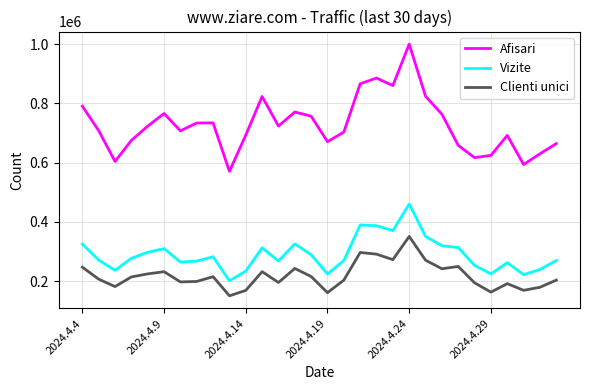

True or false: Clienti unici and Afisari cross at least once.

False